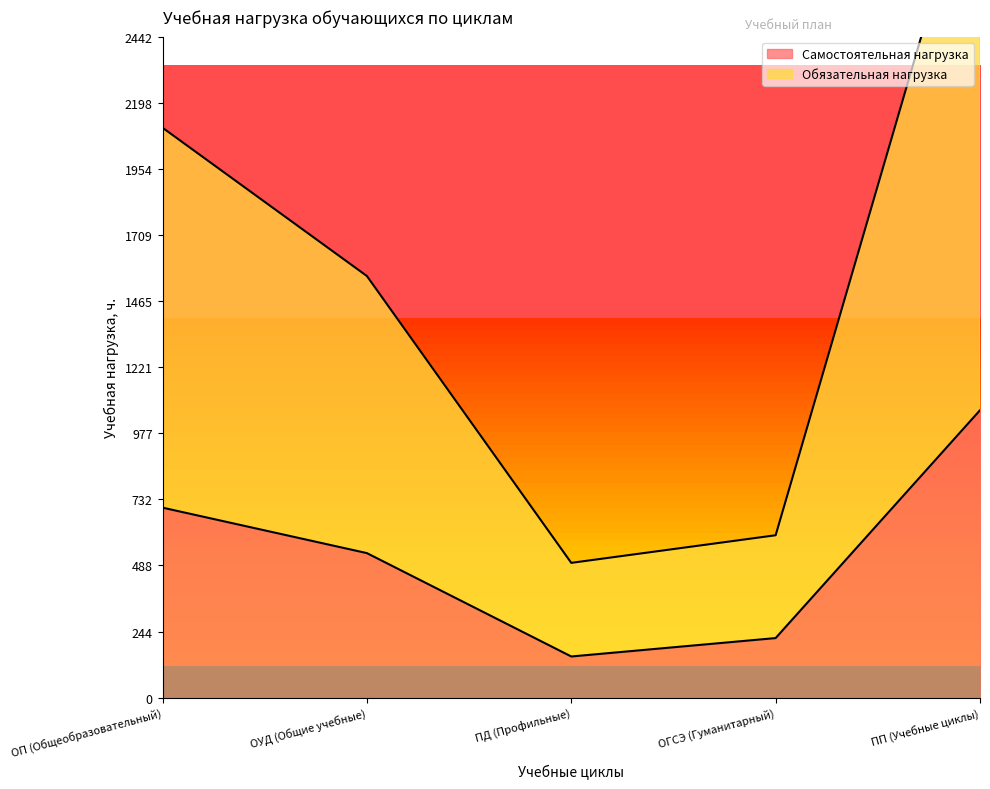

Between ОП (Общеобразовательный) and ОУД (Общие учебные), which is larger?

ОП (Общеобразовательный)